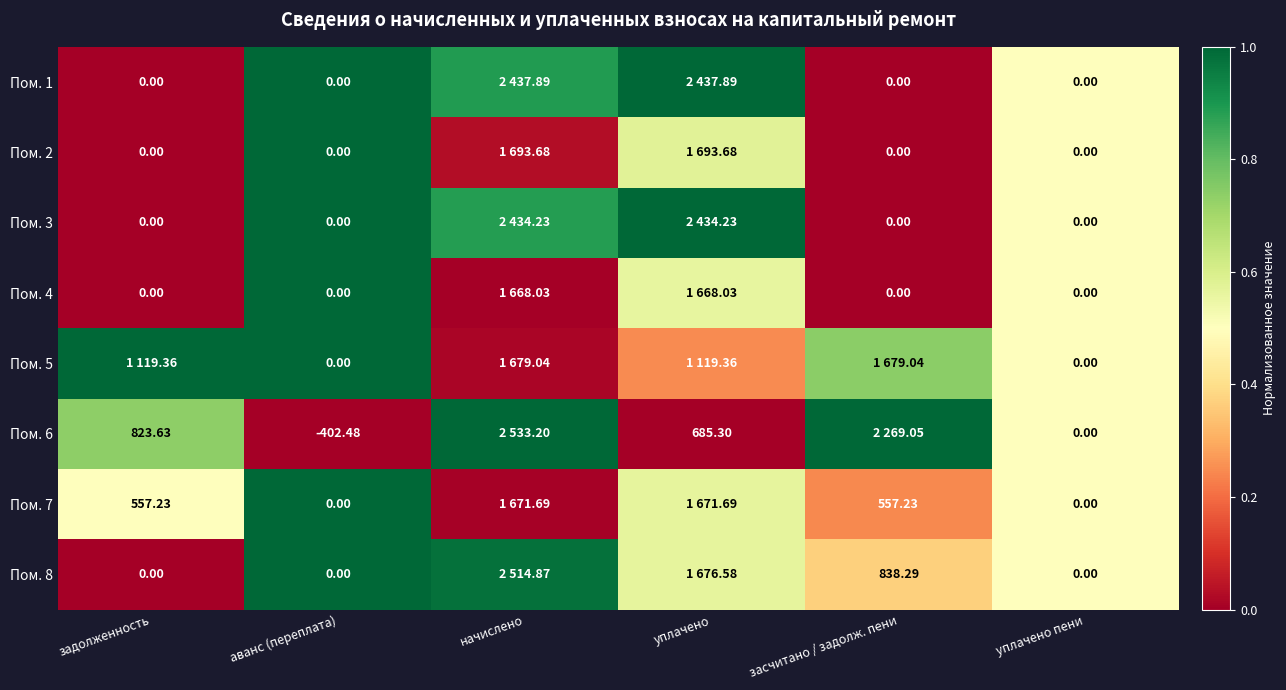

Is the value of Пом. 3 at аванс (переплата) greater than the value of Пом. 6 at аванс (переплата)?

Yes